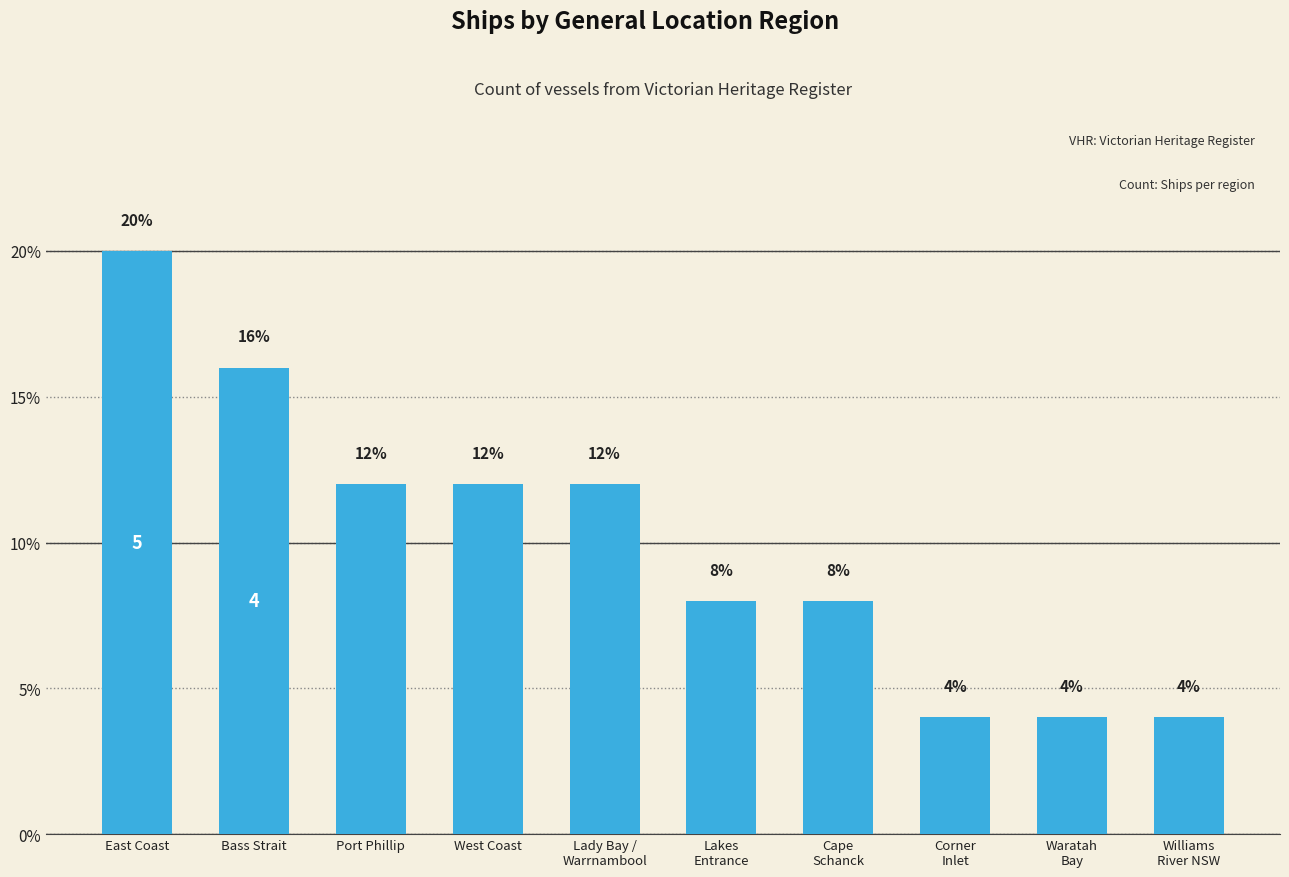

Reading right to left, what are all the values shown in this chart?

Williams
River NSW=4	Waratah
Bay=4	Corner
Inlet=4	Cape
Schanck=8	Lakes
Entrance=8	Lady Bay /
Warrnambool=12	West Coast=12	Port Phillip=12	Bass Strait=16	East Coast=20